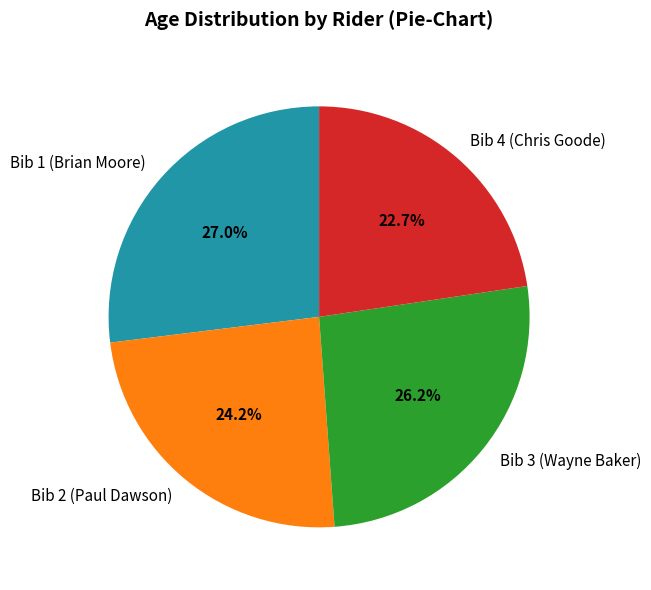

Combined, what portion of the pie is Bib 3 (Wayne Baker) and Bib 1 (Brian Moore)?

53.1%